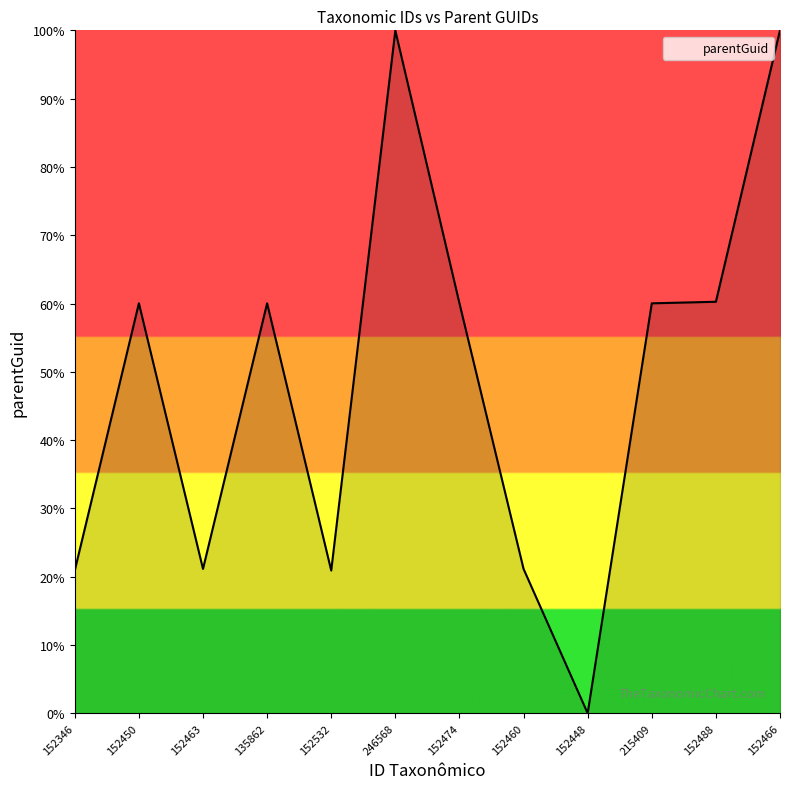

What is the sum of the values at 152474 and 152450?

120.1